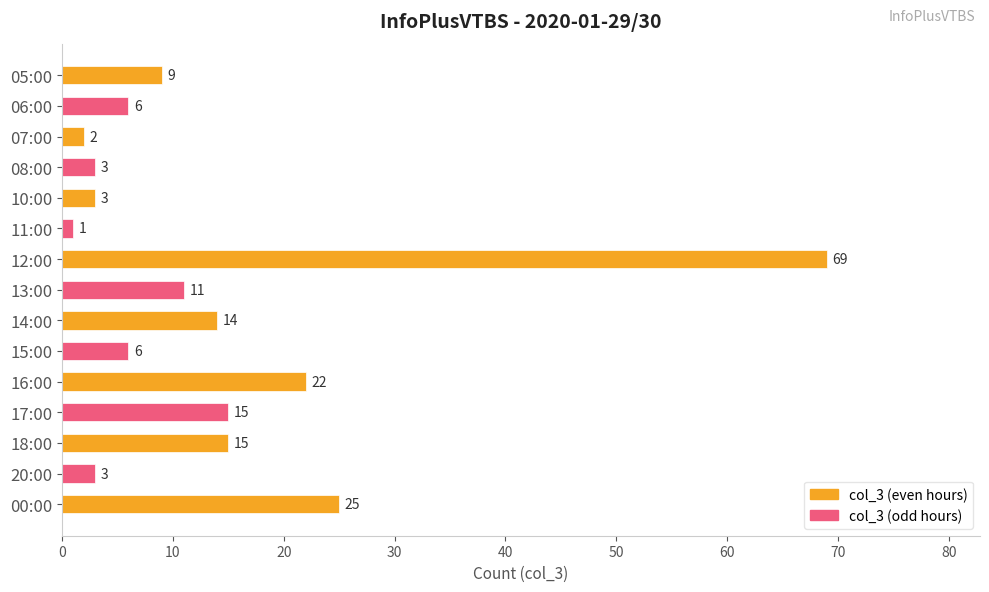

Approximately how many times larger is the value at 17:00 compared to 11:00?

15.0